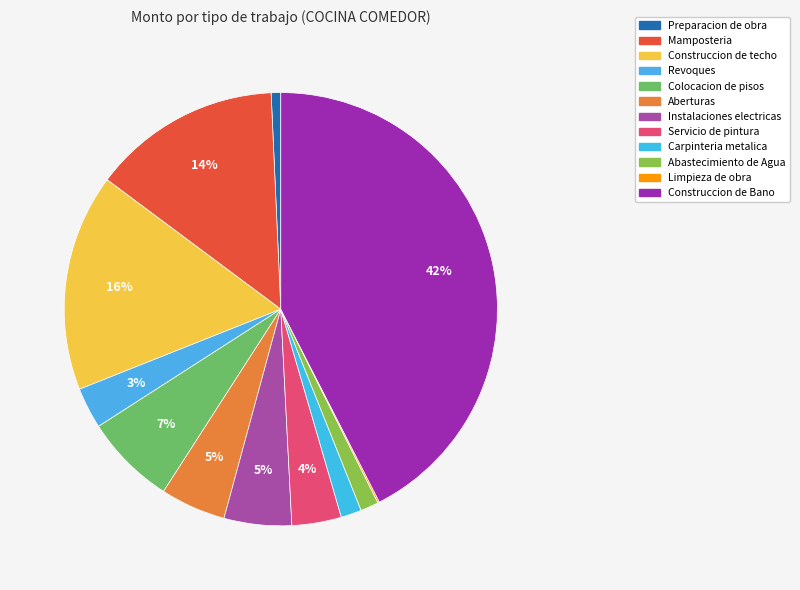

The Construccion de Bano slice represents 42% of the pie. True or false?

True